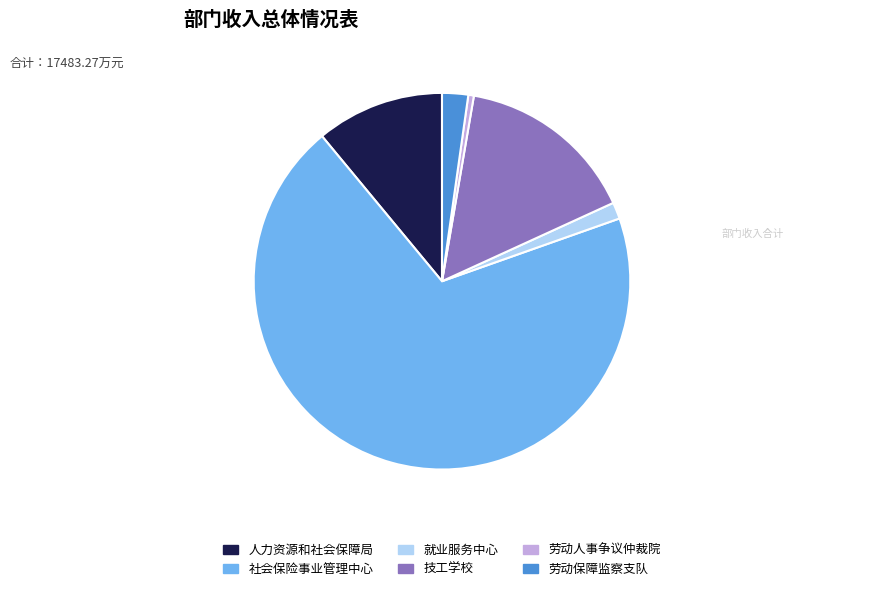

How many slices are in this pie chart?

6